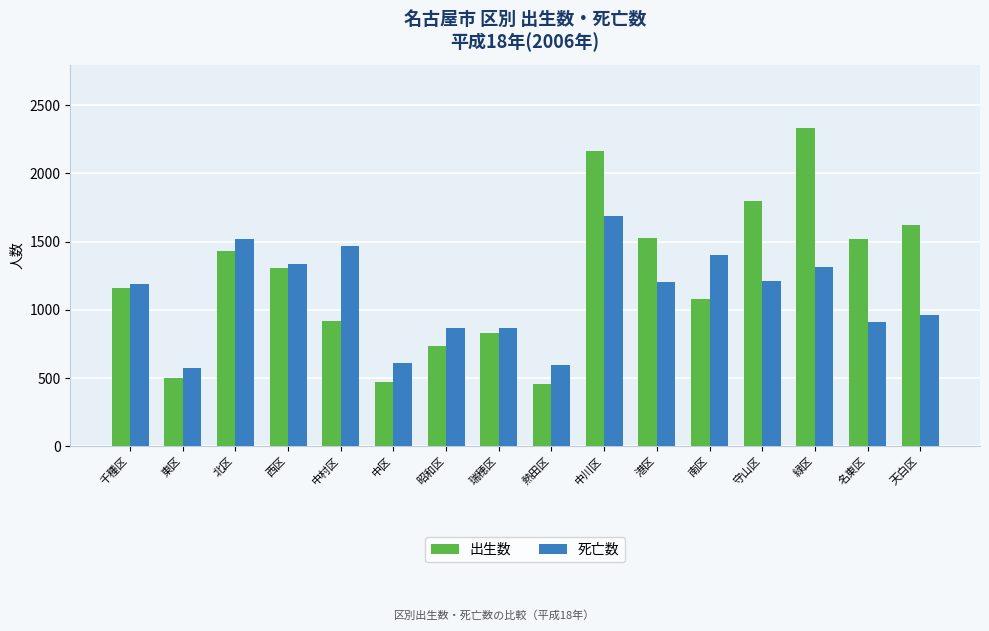

Which category has the lowest value in the 死亡数 series?

東区